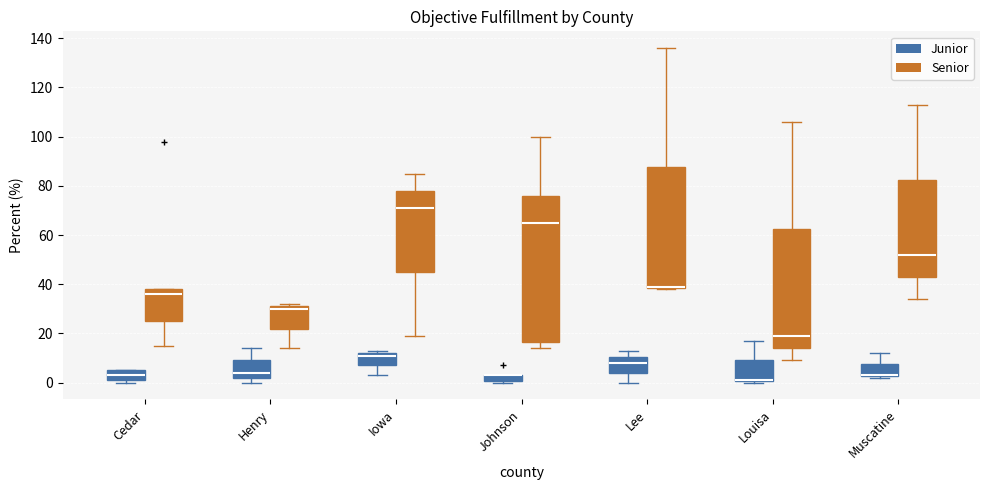

Where is the lower edge of the box for Louisa (Senior) on the y-axis? The values are not printed on the chart, so give them approximately, as read against the axis.

14